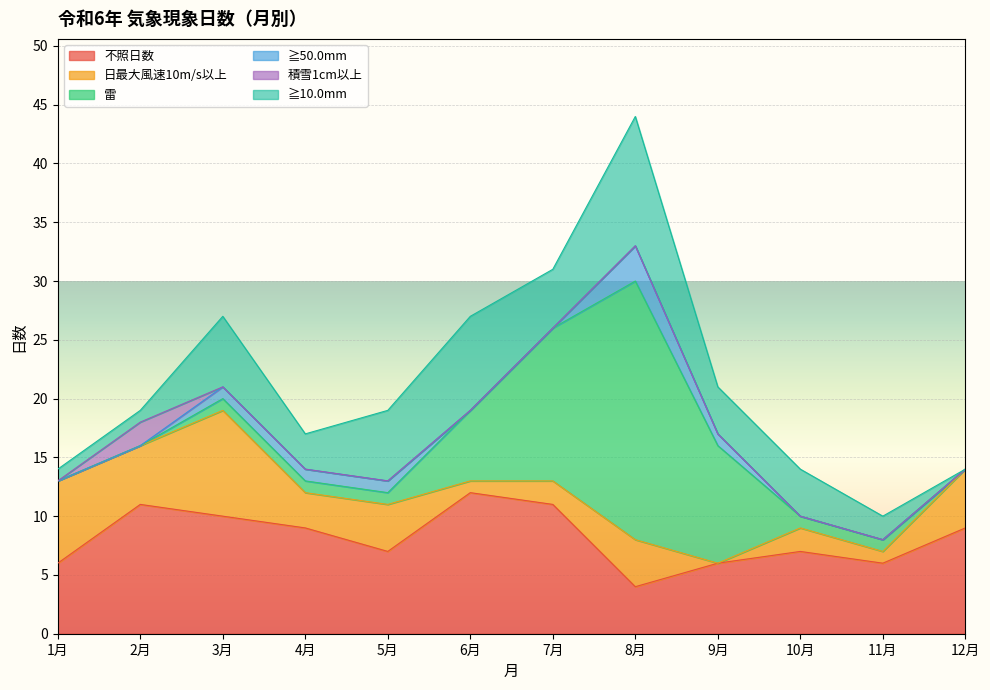

Rank the categories by 積雪1cm以上 value from highest to lowest.

2月, 1月, 3月, 4月, 5月, 6月, 7月, 8月, 9月, 10月, 11月, 12月